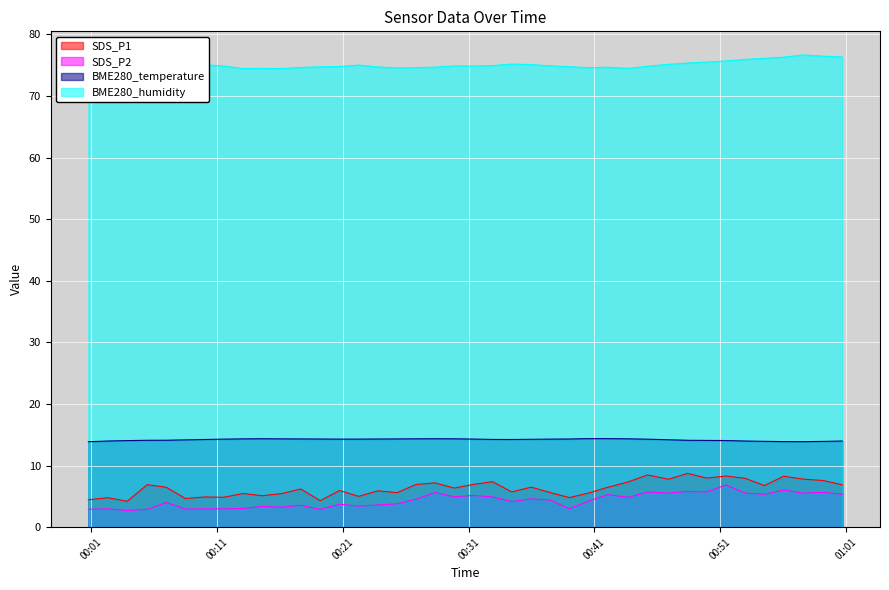

What is the difference between the second highest and minimum values in the SDS_P2 series?

3.3